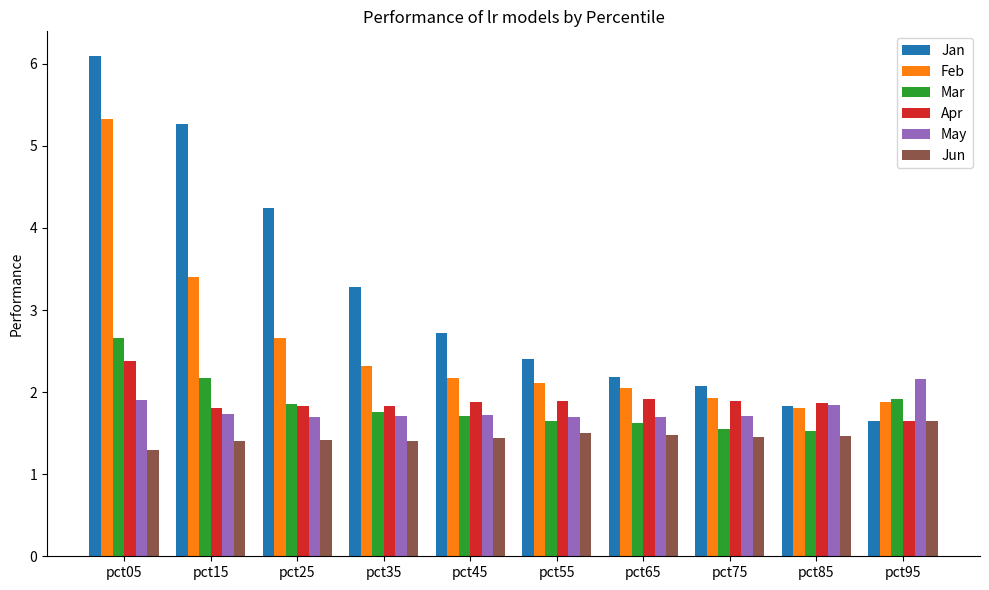

How many May values are between 1 and 2?

9